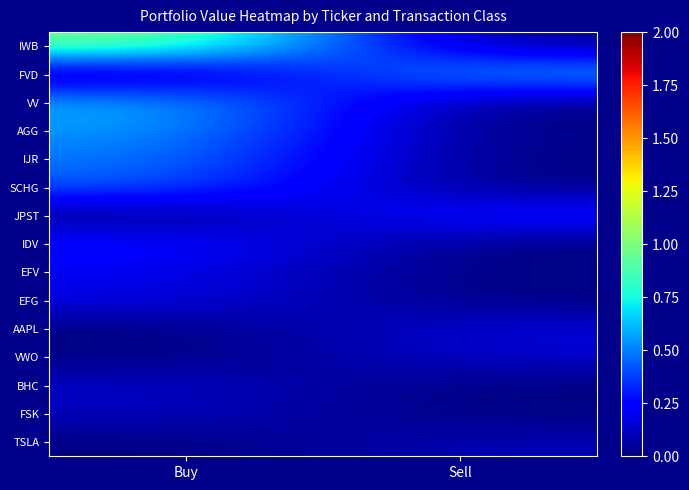

What is the total value across all series at Sell?

1.3